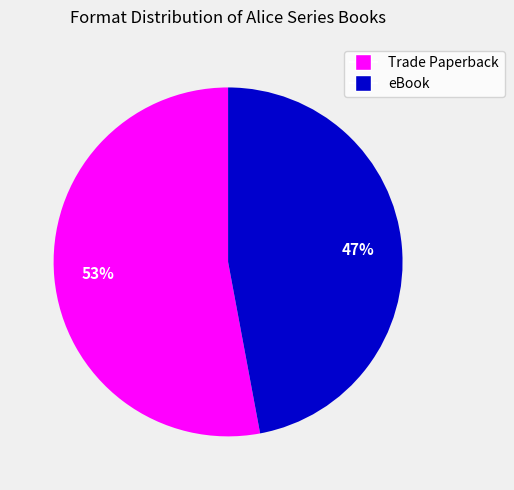

Does eBook account for over 50% of the chart?

No